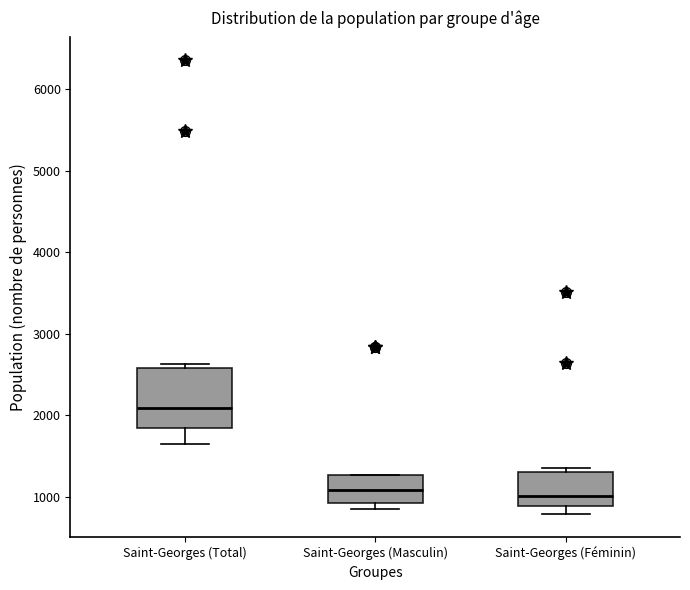

Which box is the tallest, from its lower edge to its upper edge?

Saint-Georges (Total)